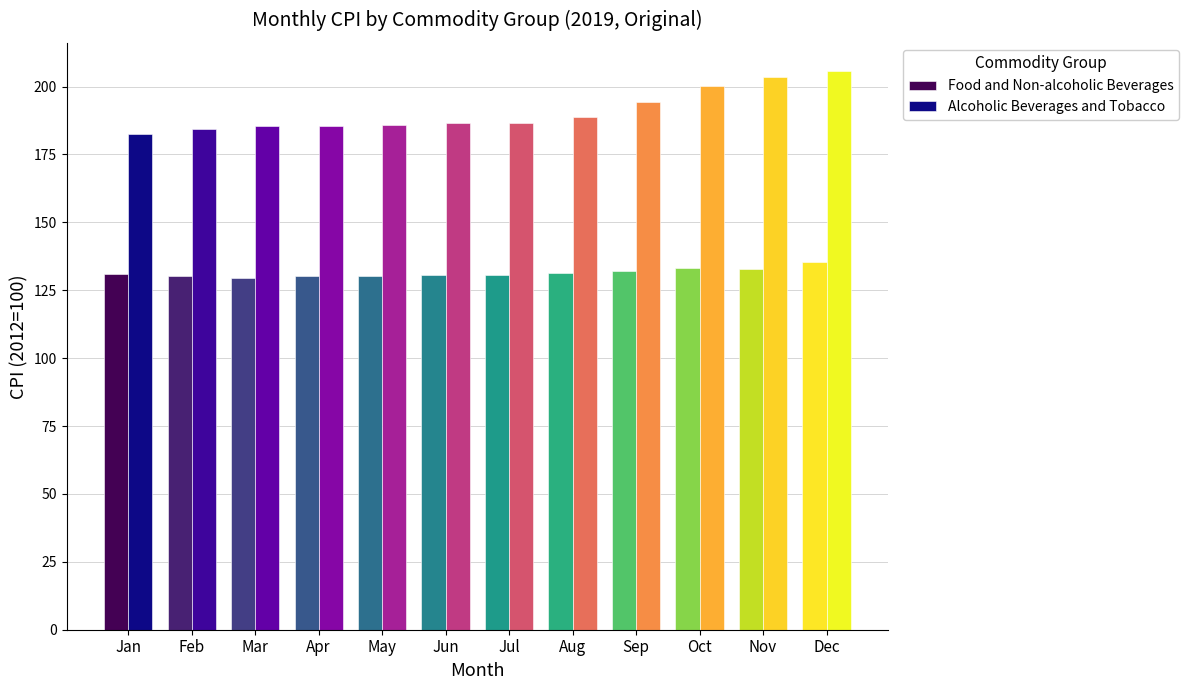

Which category has the highest value in the Alcoholic Beverages and Tobacco series?

Dec